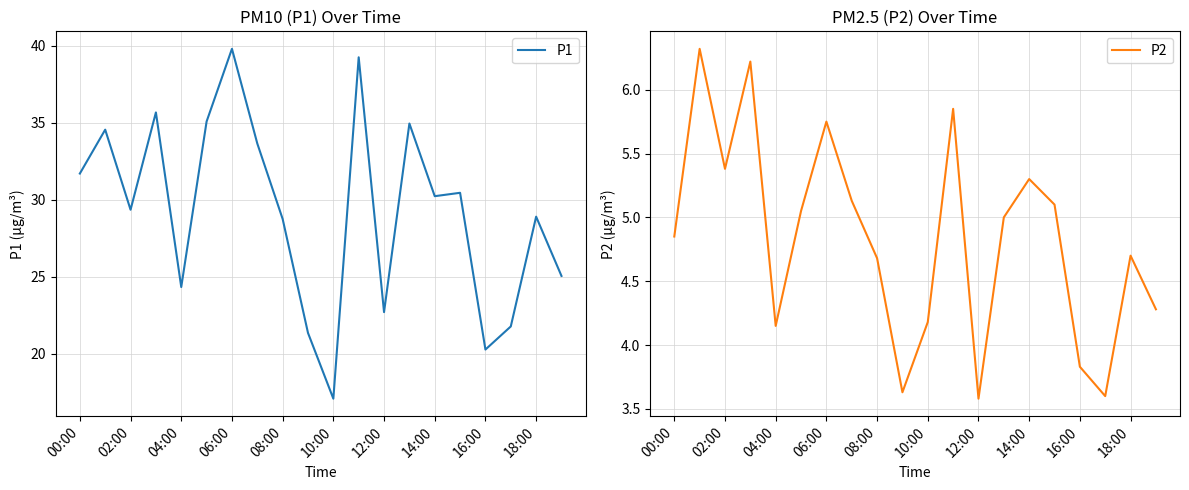

True or false: P1 has a value of 28.8 at 08:00.

True